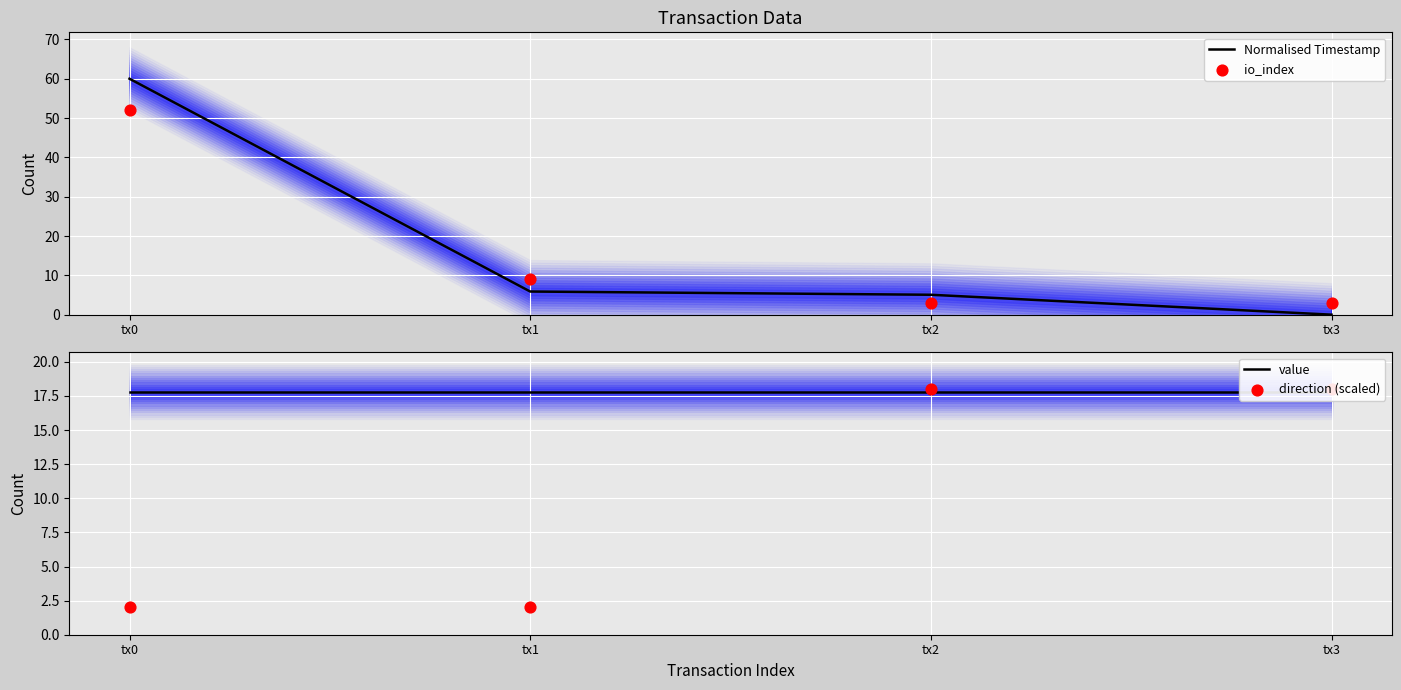

What is the total value across all series at tx2?

43.9